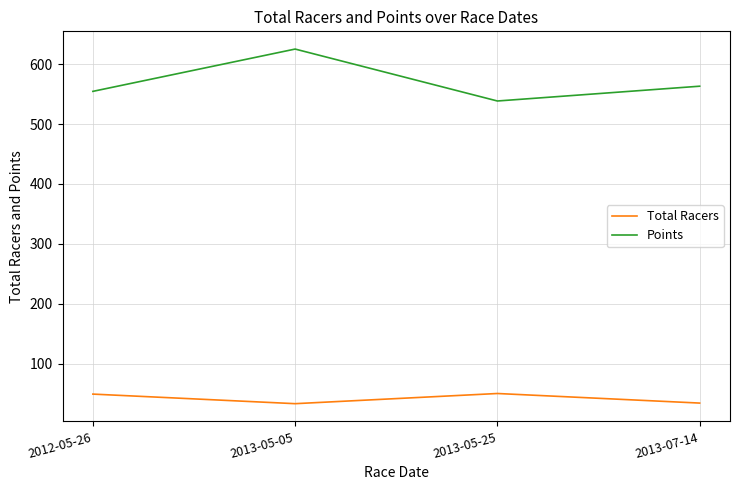

What is the lowest value of the Total Racers series?

33.0